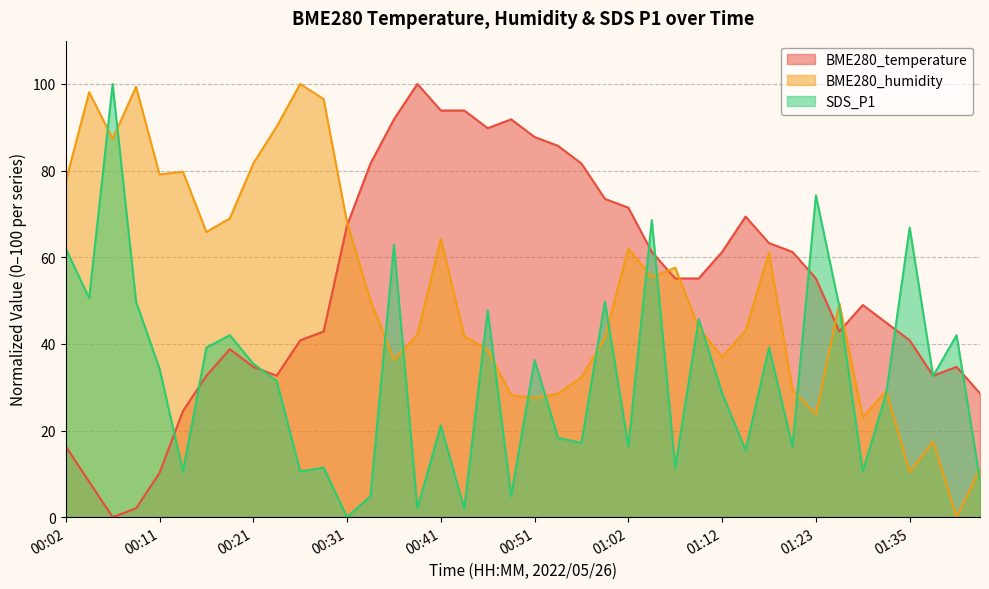

What position from the right is 00:26?

30